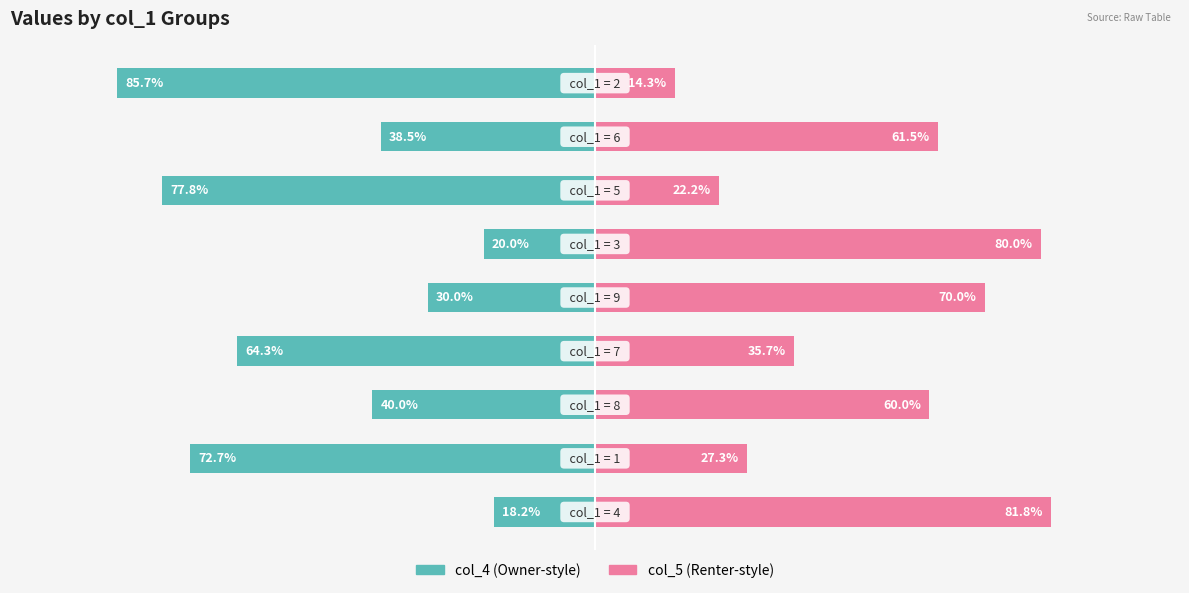

Which series has the largest range (max minus min)?

col_5